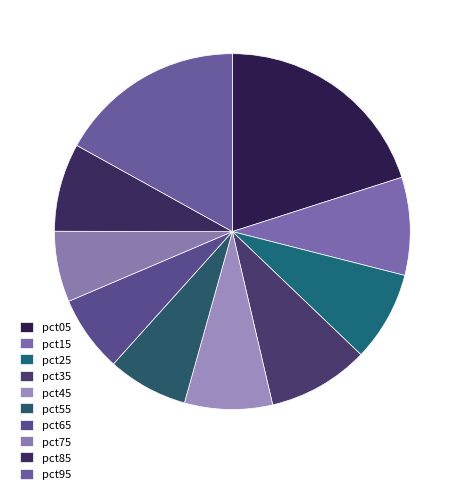

To the nearest percent, what portion does pct15 represent?

9%